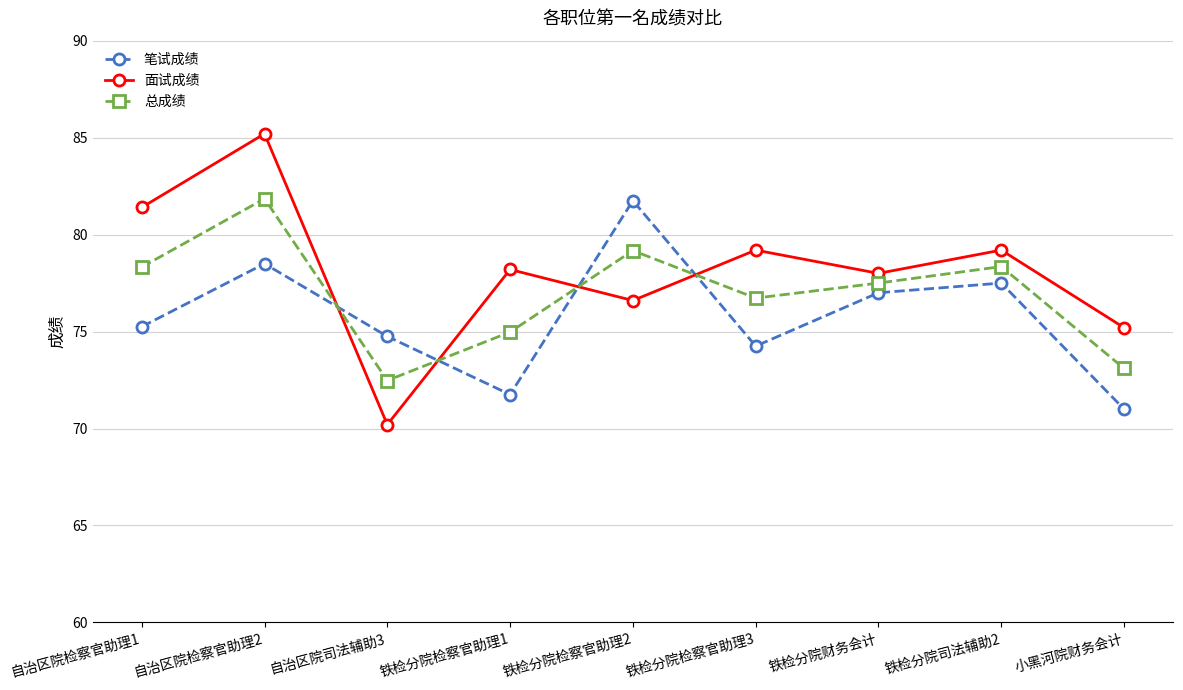

What is the average value of the 总成绩 series?

76.9